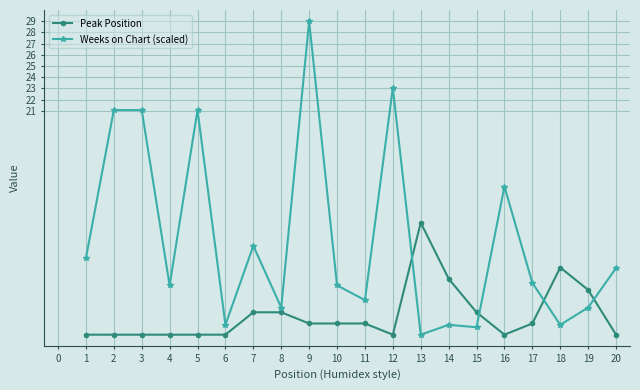

Rank the series by their maximum value, from highest to lowest.

Weeks on Chart (scaled), Peak Position